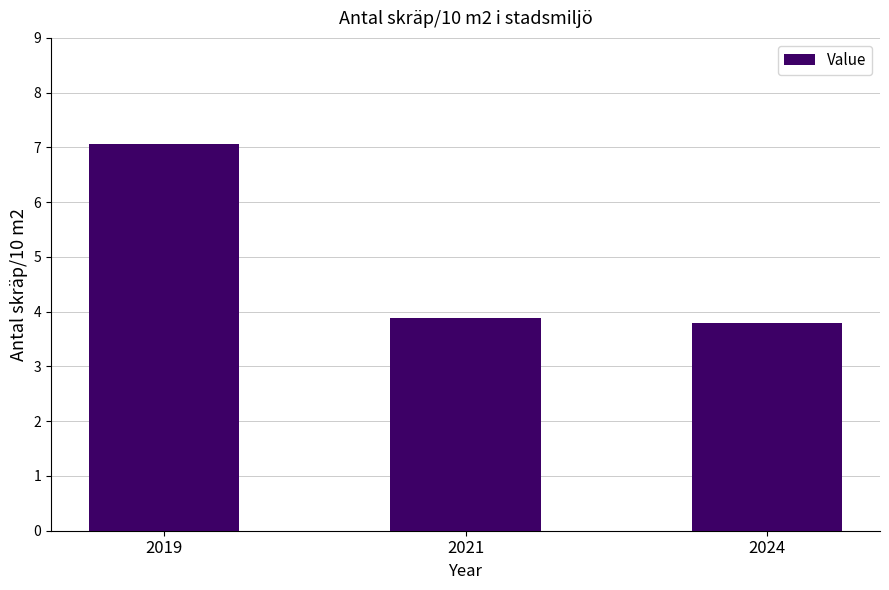

What value does the data have at 2019?

7.1